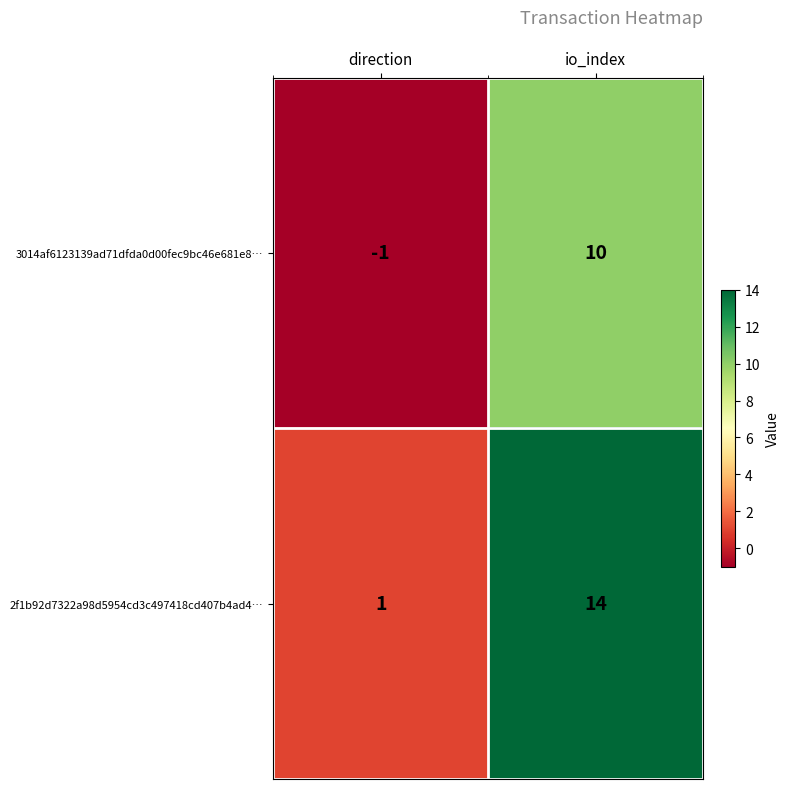

Which series has the widest spread of values?

2f1b92d7322a98d5954cd3c497418cd407b4ad4…